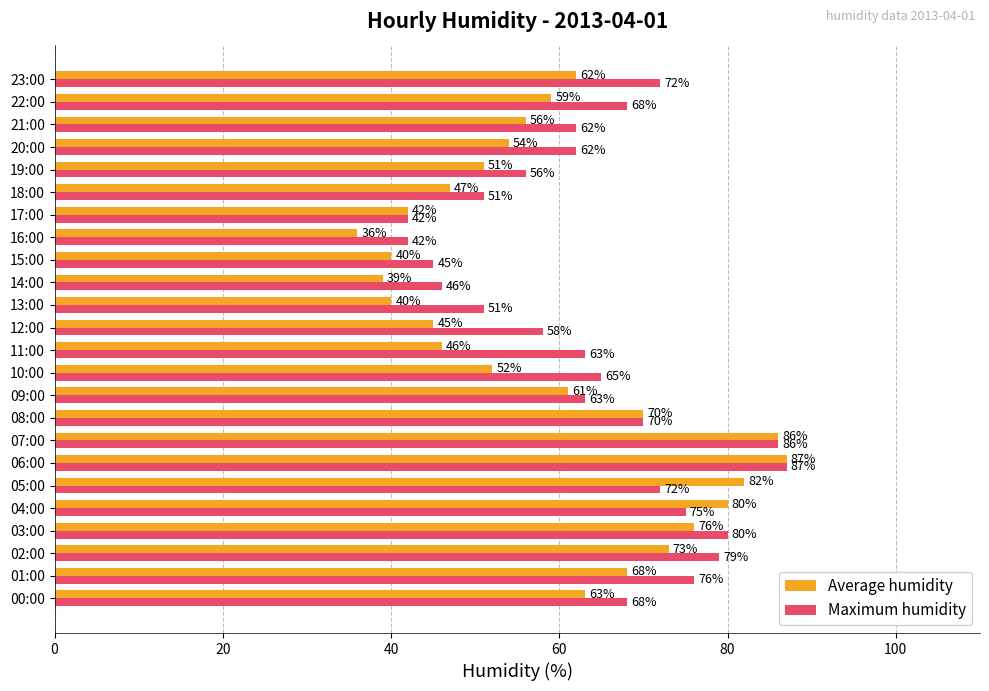

Read the Maximum humidity value at 12:00.

58